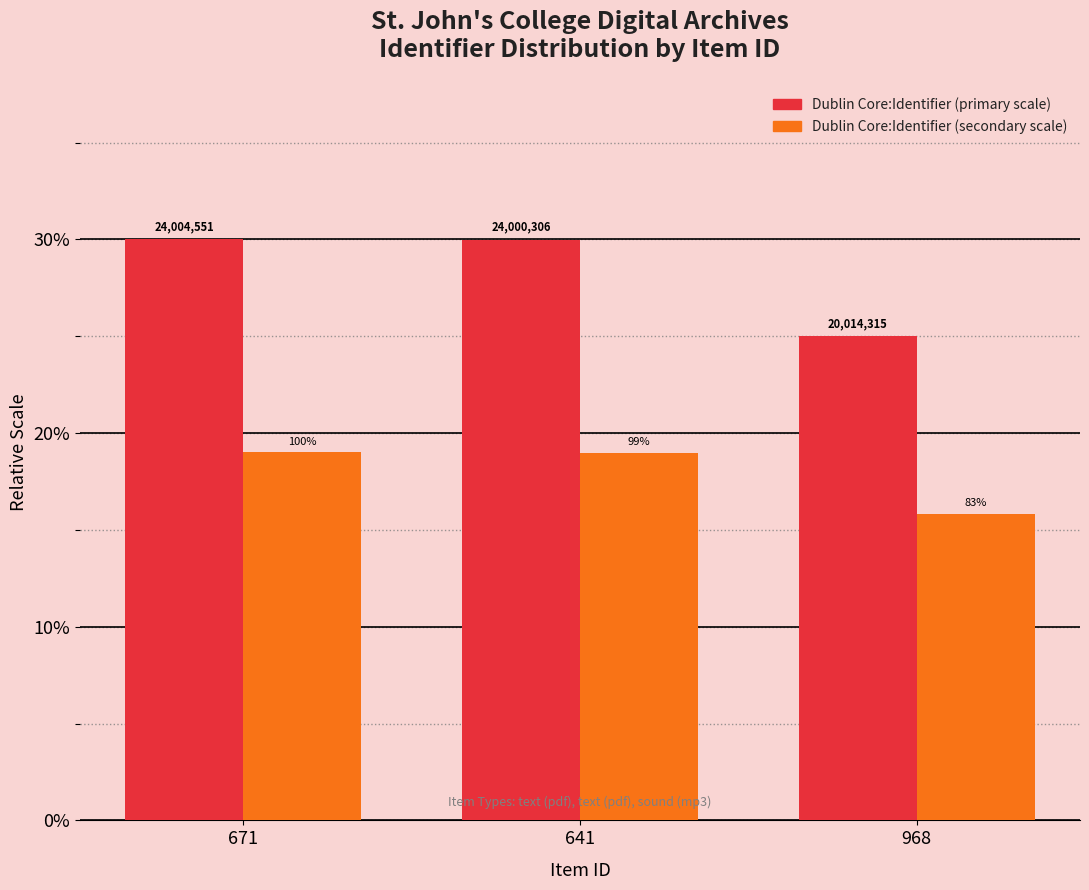

Does the chart contain stacked bars?

No